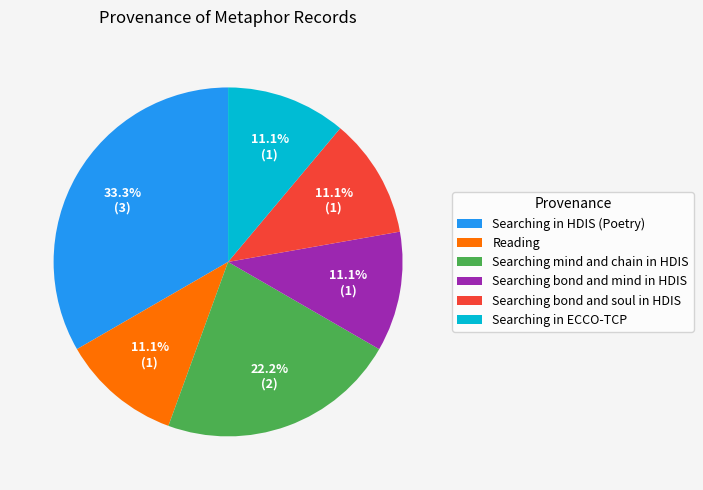

Is there a majority slice in this chart?

No